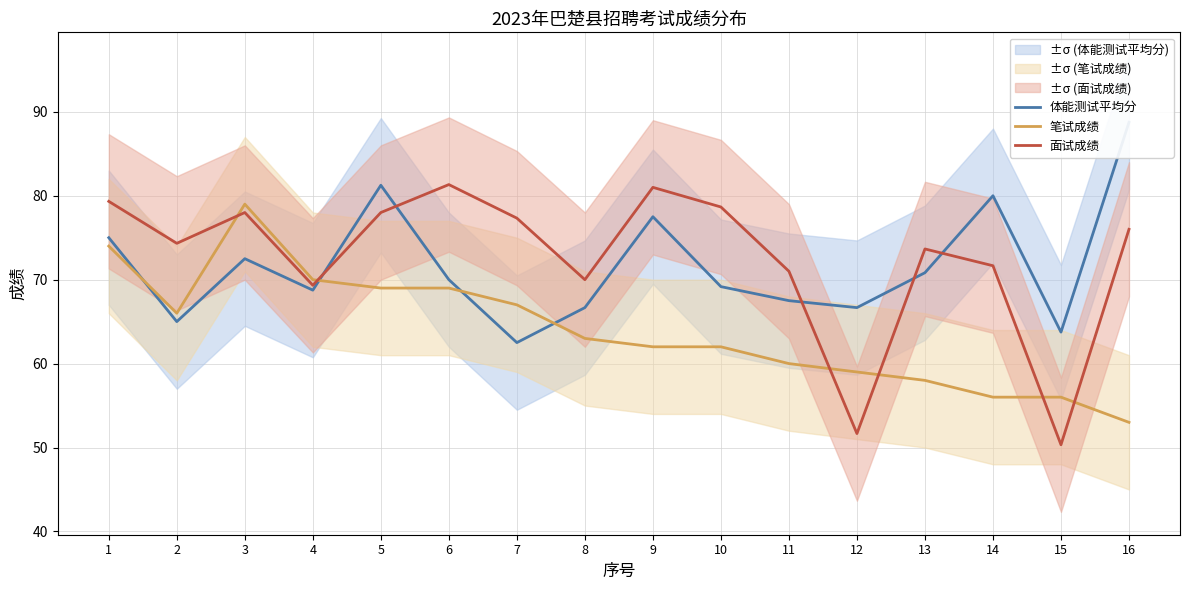

Count the number of categories in the chart.

16